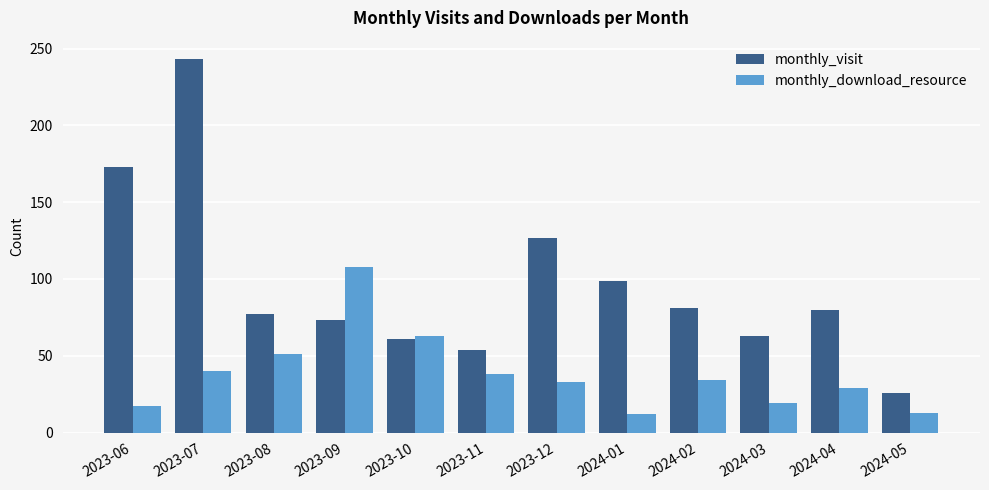

How many bars are there in total?

24